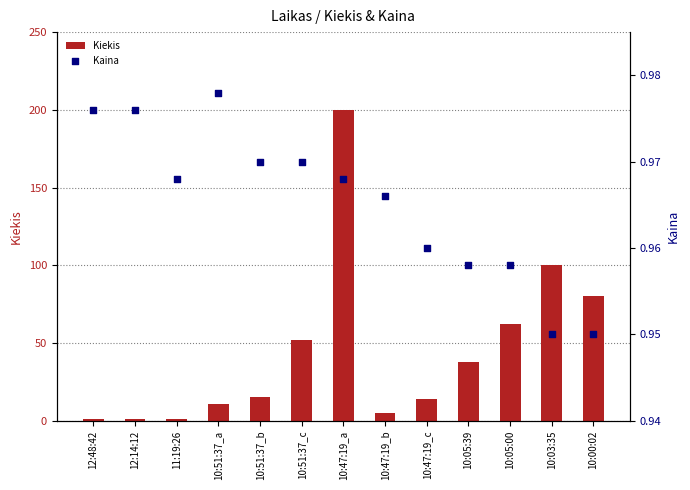

What is the total value across all series at 10:47:19_c?

15.0